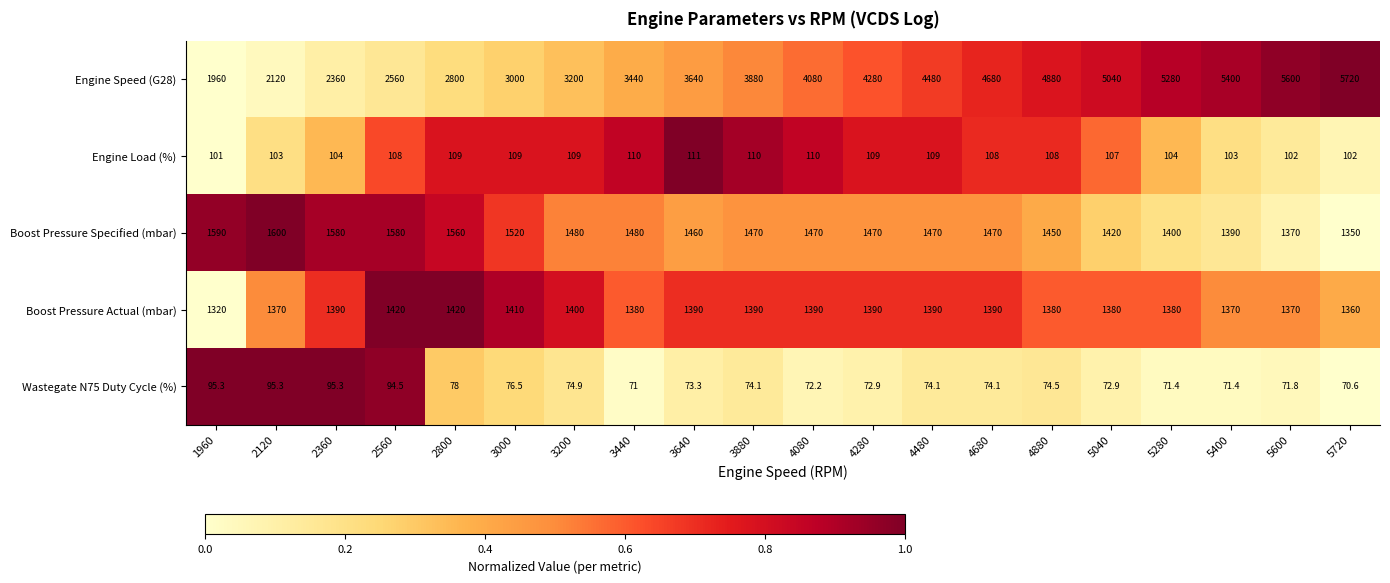

At which category is the sum across all series the highest?

5720